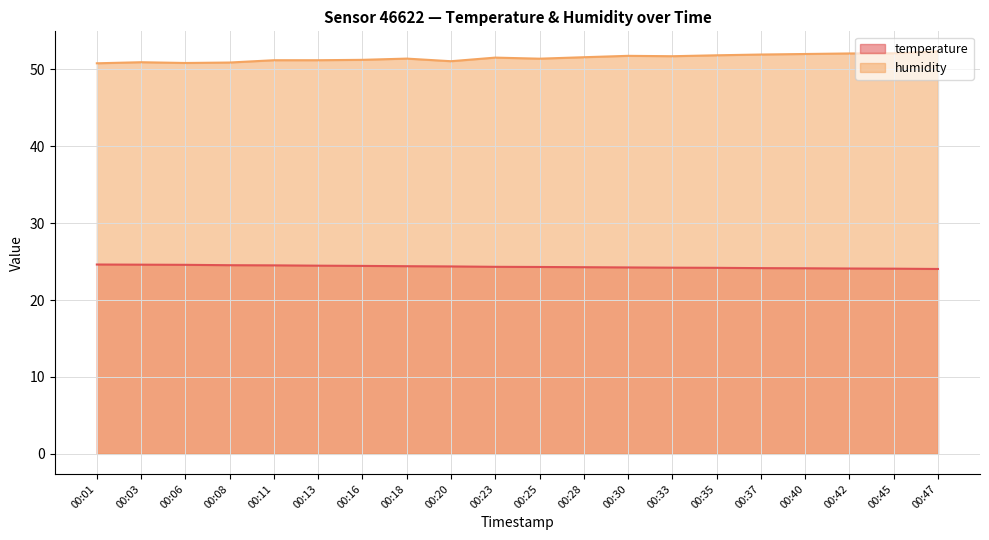

Reading right to left, transcribe all the data shown in this chart.

temperature: 24.0	24.1	24.1	24.1	24.1	24.2	24.2	24.2	24.3	24.3	24.3	24.4	24.4	24.4	24.5	24.5	24.5	24.6	24.6	24.6
humidity: 52.3	52.1	52.1	52.0	51.9	51.8	51.7	51.8	51.6	51.4	51.5	51.1	51.4	51.2	51.2	51.2	50.9	50.8	50.9	50.8